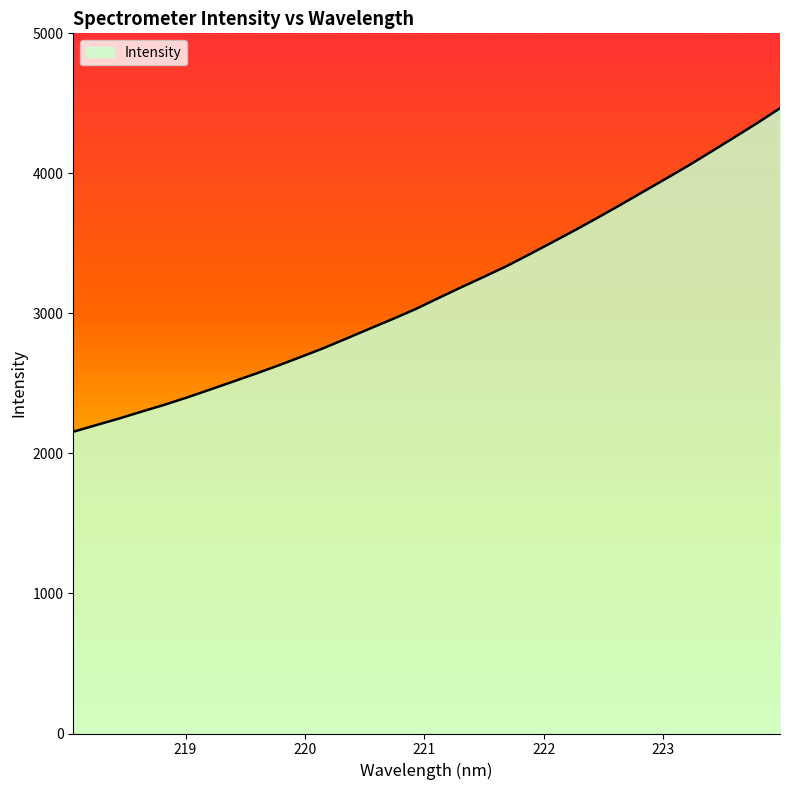

What is the greatest value displayed?

4465.1